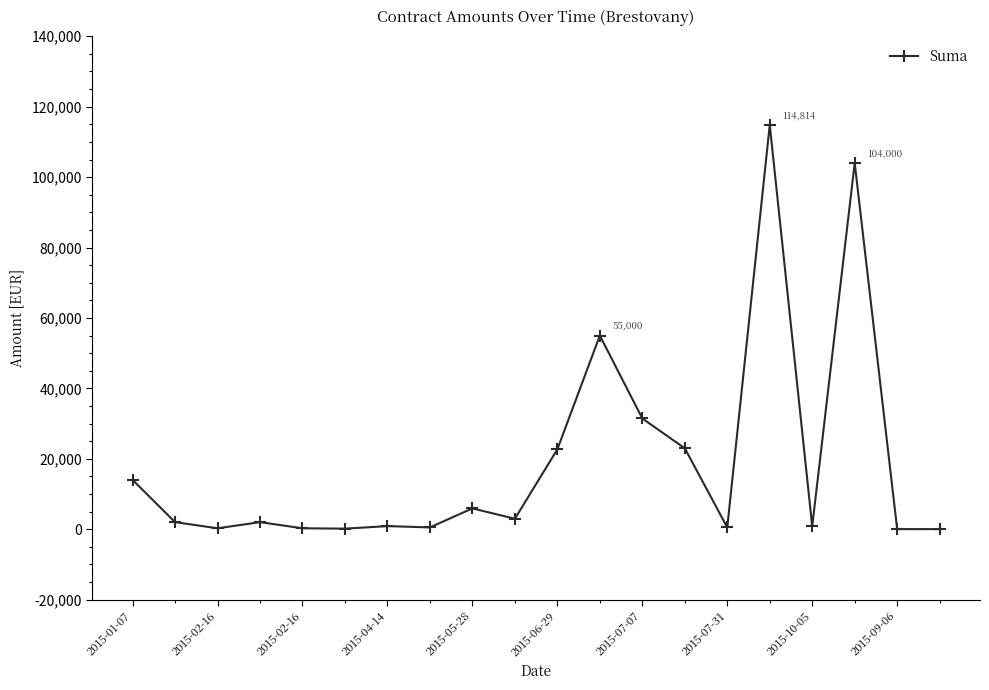

What is the greatest value displayed?

114813.6